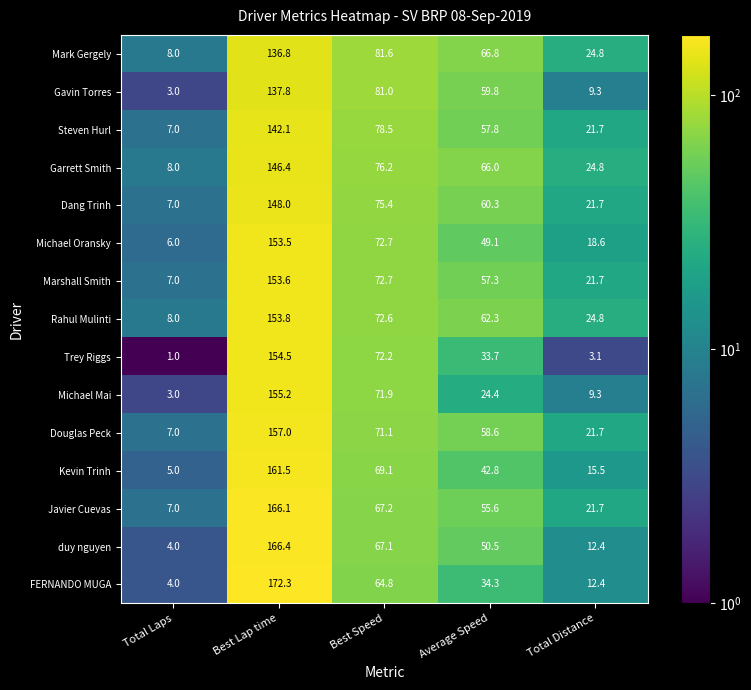

At which category does the chart reach its minimum across all series?

Total Laps